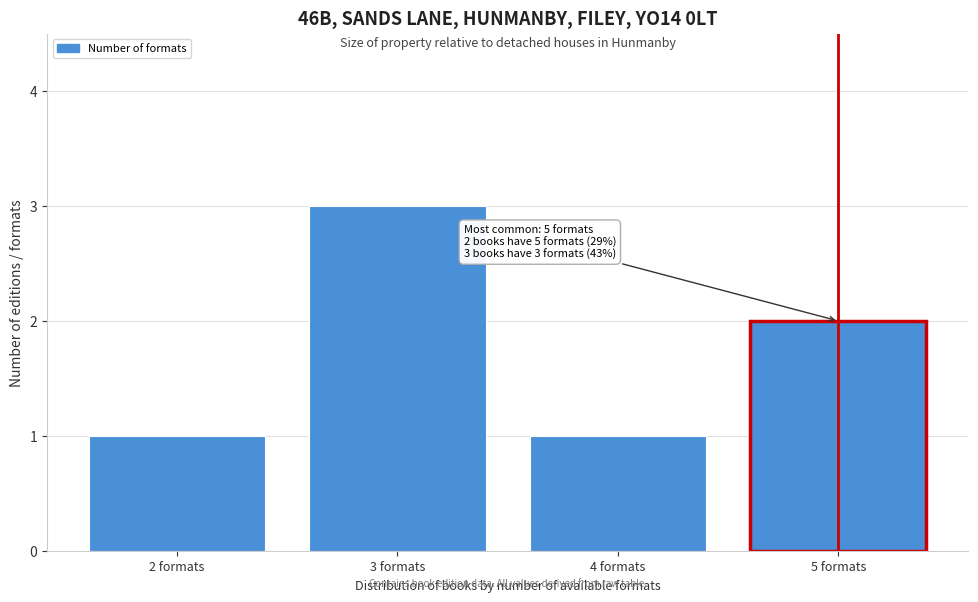

Over which range of the x-axis is the bar tallest?

2.5 to 3.5